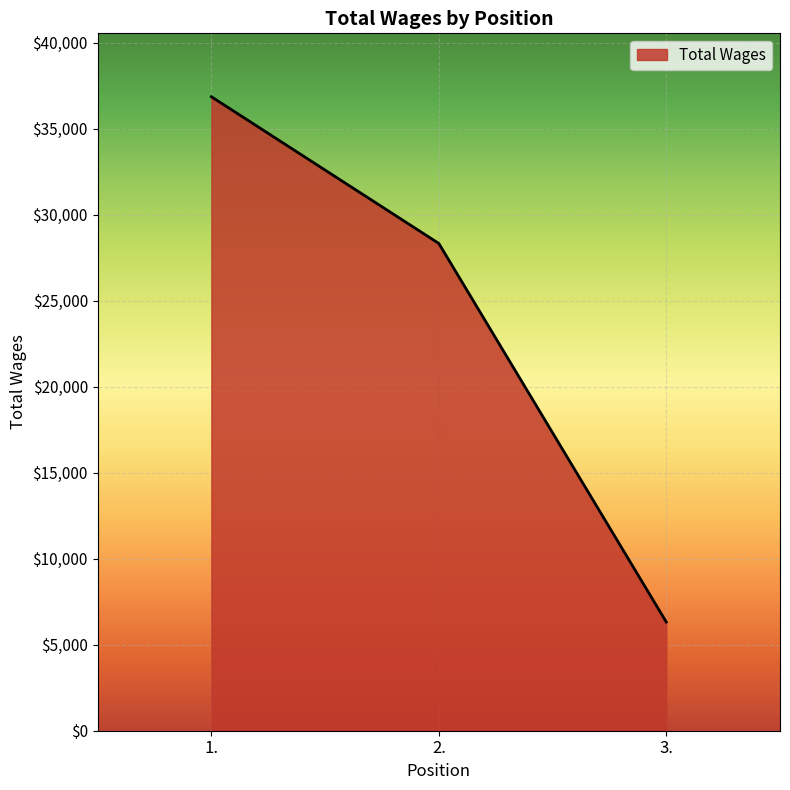

Where does the data first go above 28338?

1.